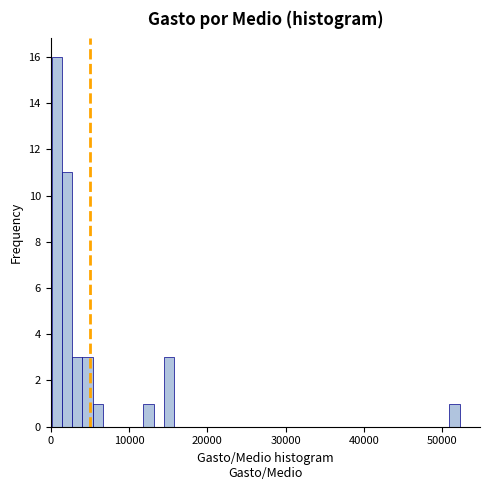

Around what value on the x-axis is the tallest bar? Give the approximate position of its centre, as read against the axis.

1000